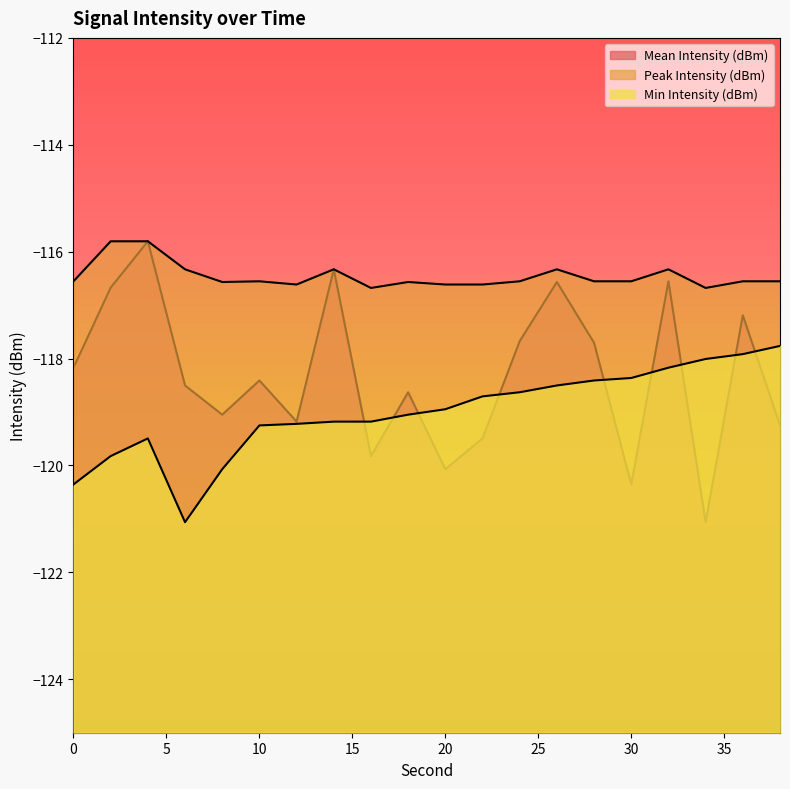

Between 4 and 16, which is larger?

4